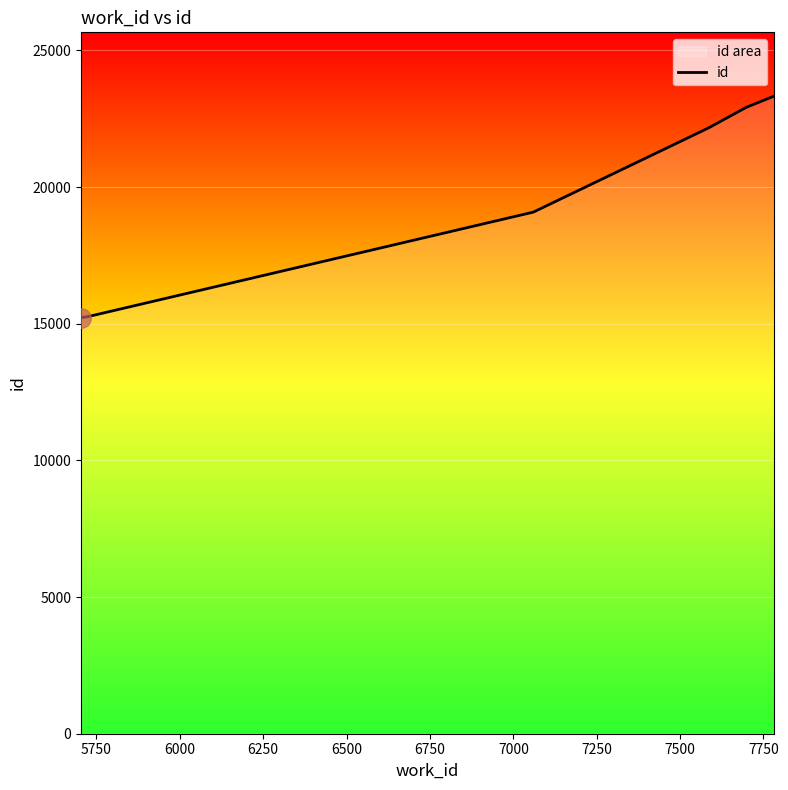

What is the minimum value shown in the chart?

15214